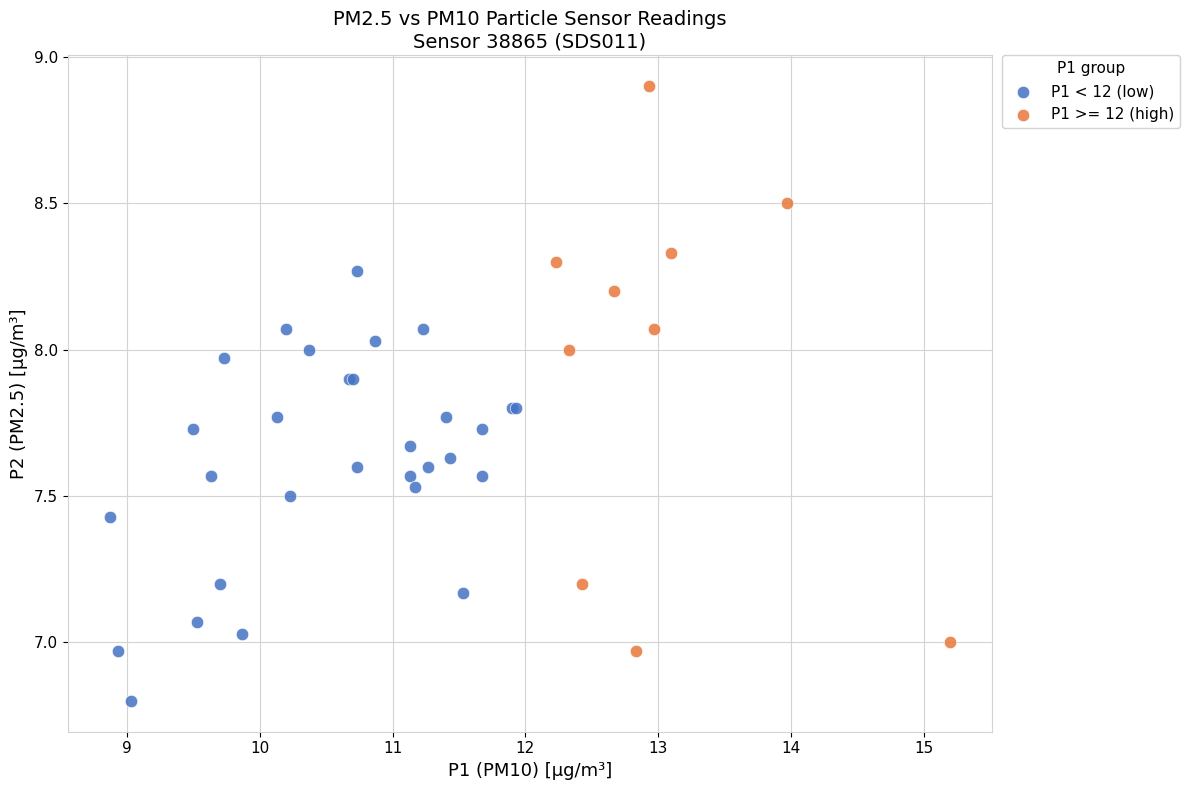

Which series reaches the minimum Y coordinate?

P1 < 12 (low)